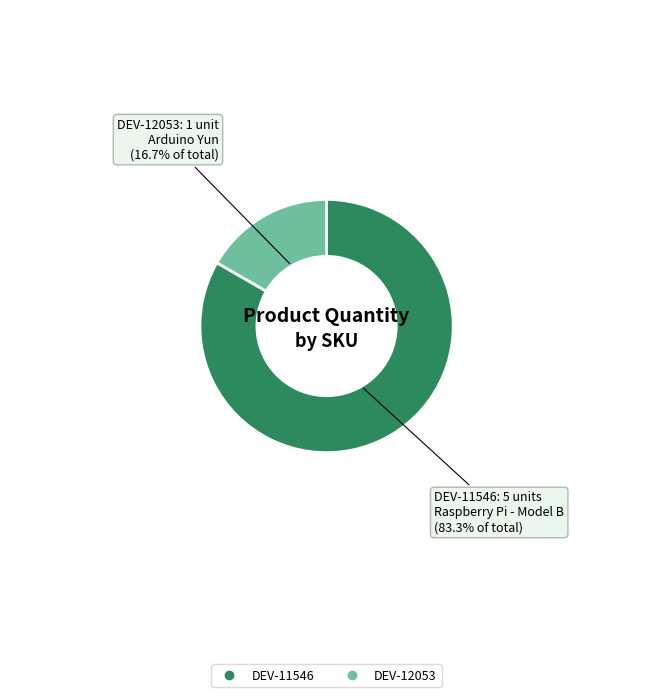

Rank the categories by value from lowest to highest.

DEV-12053, DEV-11546